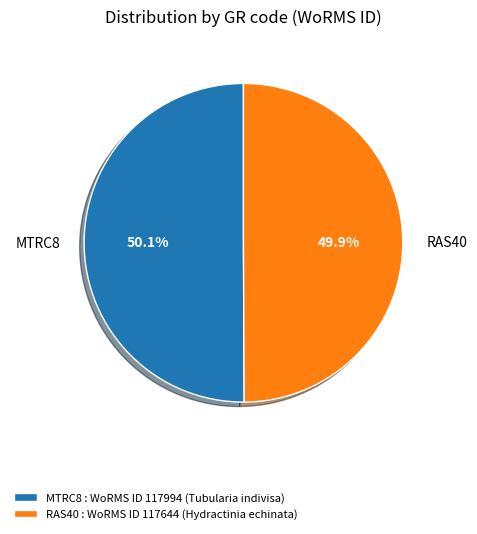

The RAS40 slice represents 59% of the pie. True or false?

False